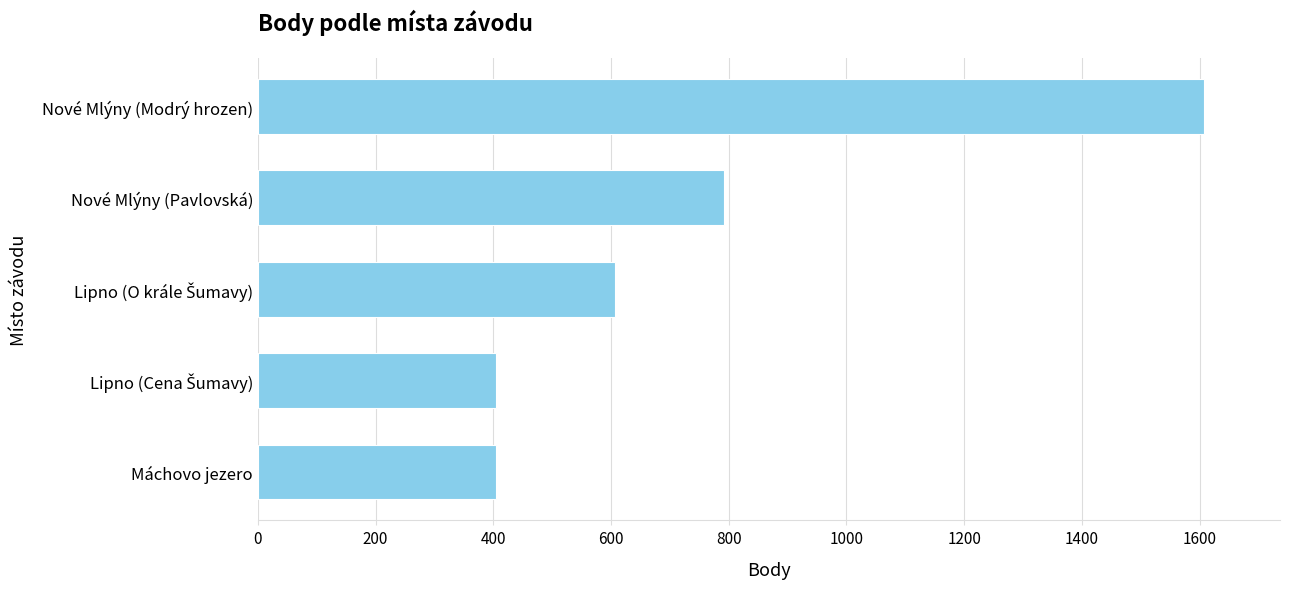

What is the label of the 2nd bar from the top?

Nové Mlýny (Pavlovská)